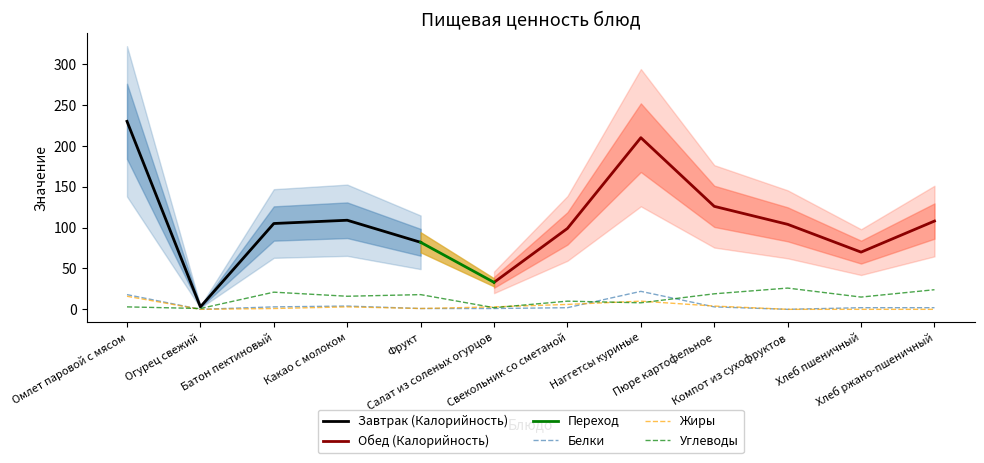

What is the label of the 11th point from the right?

Огурец свежий